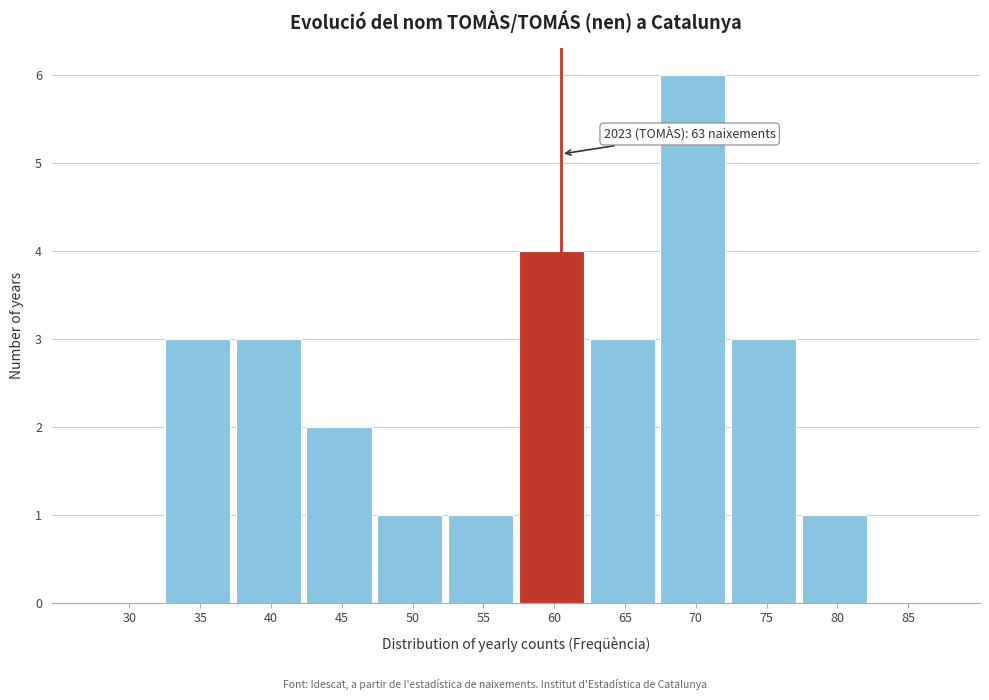

Reading left to right, list all the values displayed in this chart.

30=0	35=3	40=3	45=2	50=1	55=1	60=4	65=3	70=6	75=3	80=1	85=0